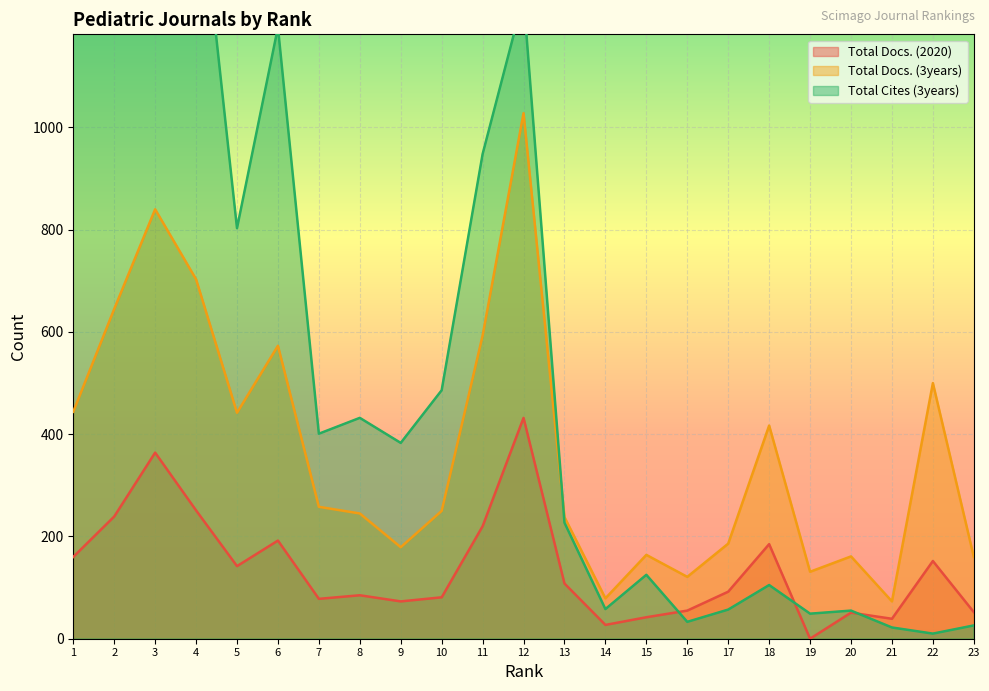

Which series has the largest range (max minus min)?

Total Cites (3years)